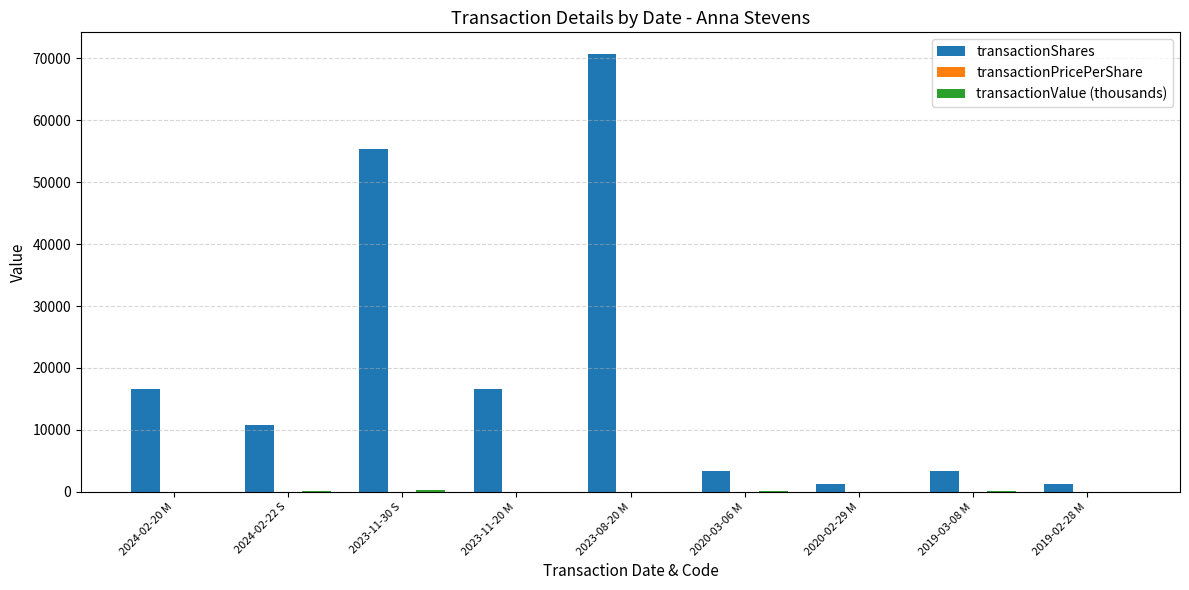

How many groups of bars are there?

9